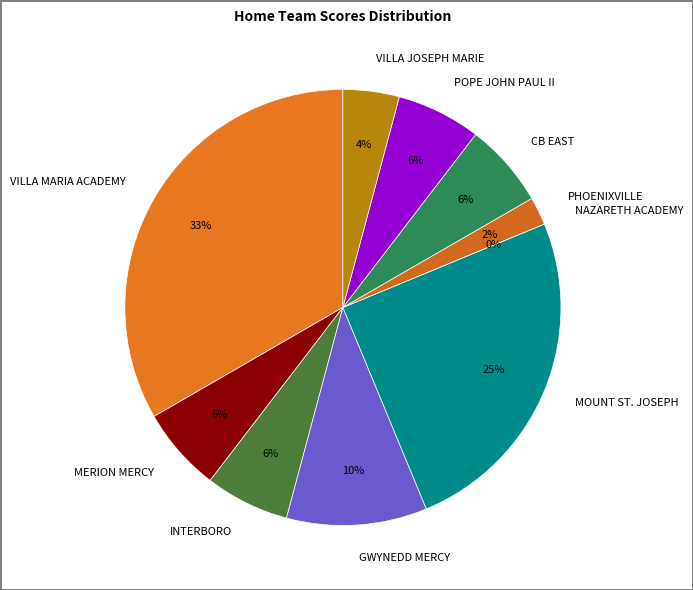

Which slice is the smallest?

NAZARETH ACADEMY